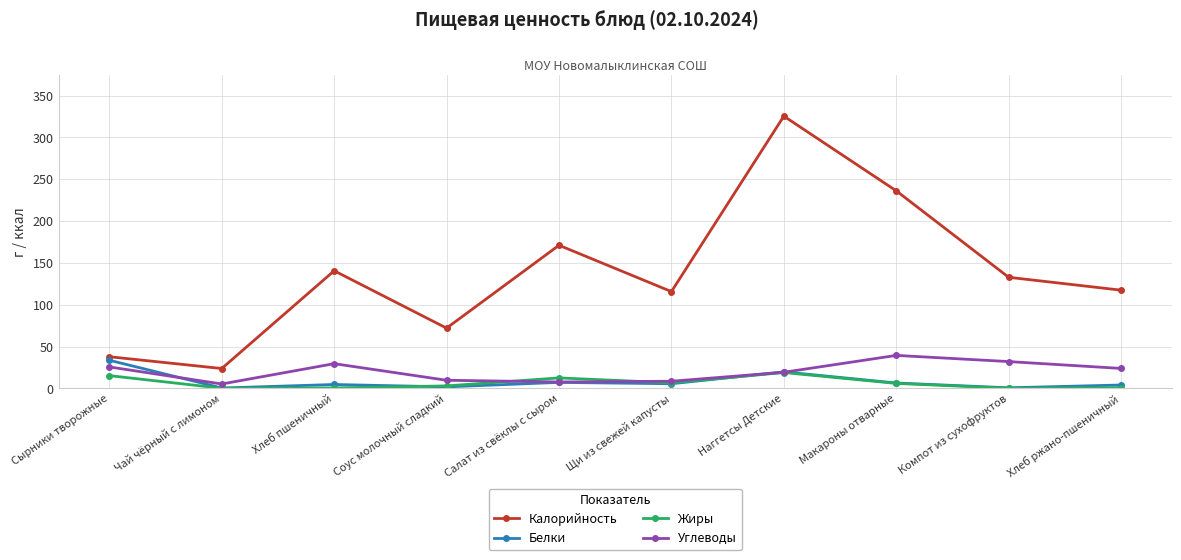

What is the maximum value shown in the chart?

325.5